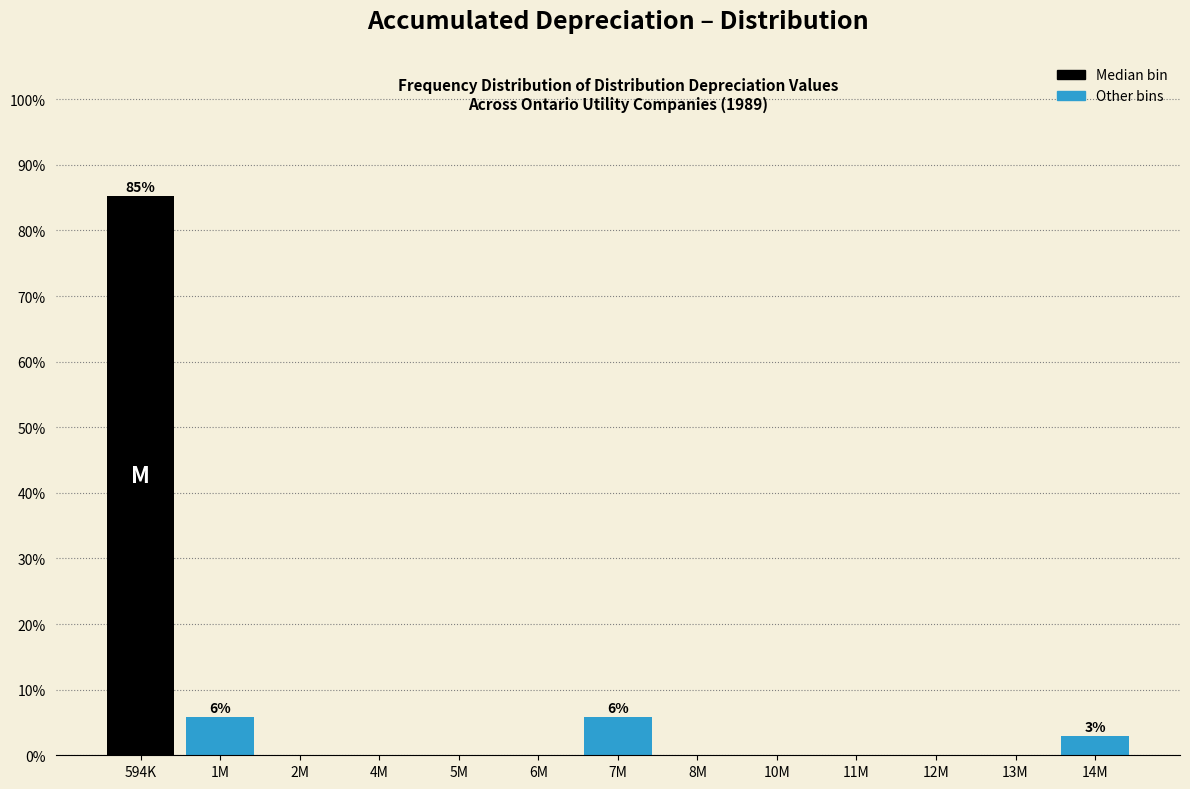

Reading left to right, extract all data points from this chart.

594K=85.3	1M=5.9	2M=0.0	4M=0.0	5M=0.0	6M=0.0	7M=5.9	8M=0.0	10M=0.0	11M=0.0	12M=0.0	13M=0.0	14M=2.9